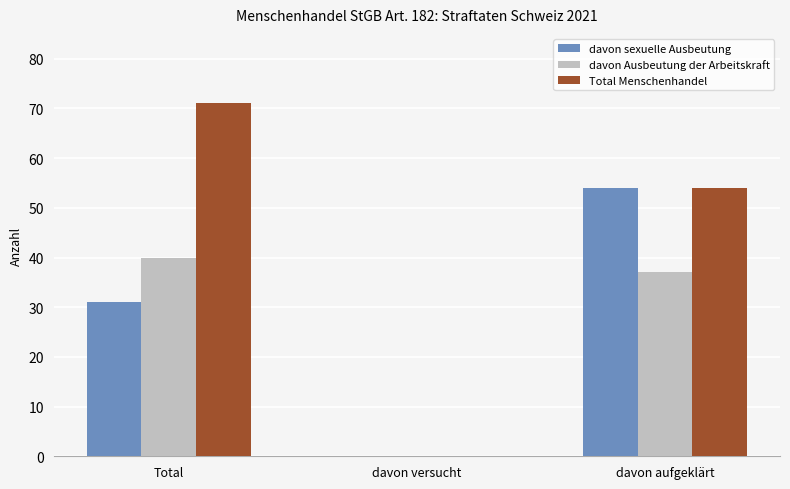

Read the davon Ausbeutung der Arbeitskraft value at Total.

40